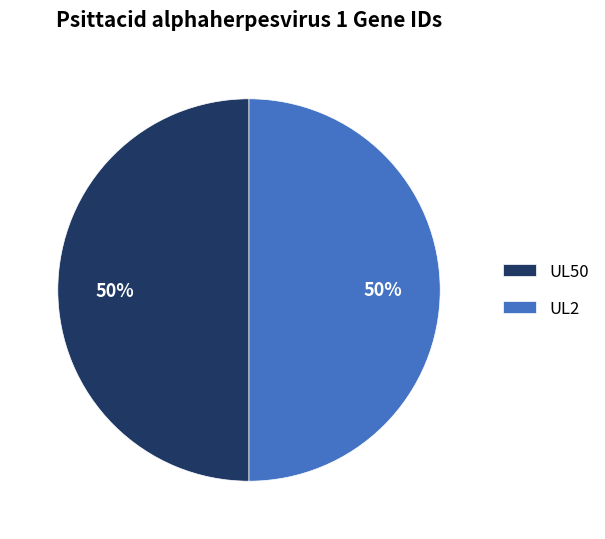

Approximately how many times larger is the value at UL2 compared to UL50?

1.0